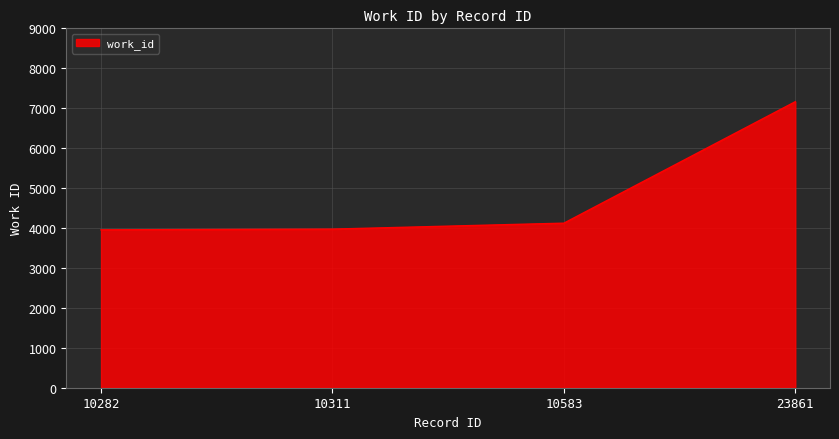

True or false: the data shows 5672 at 10282.

False